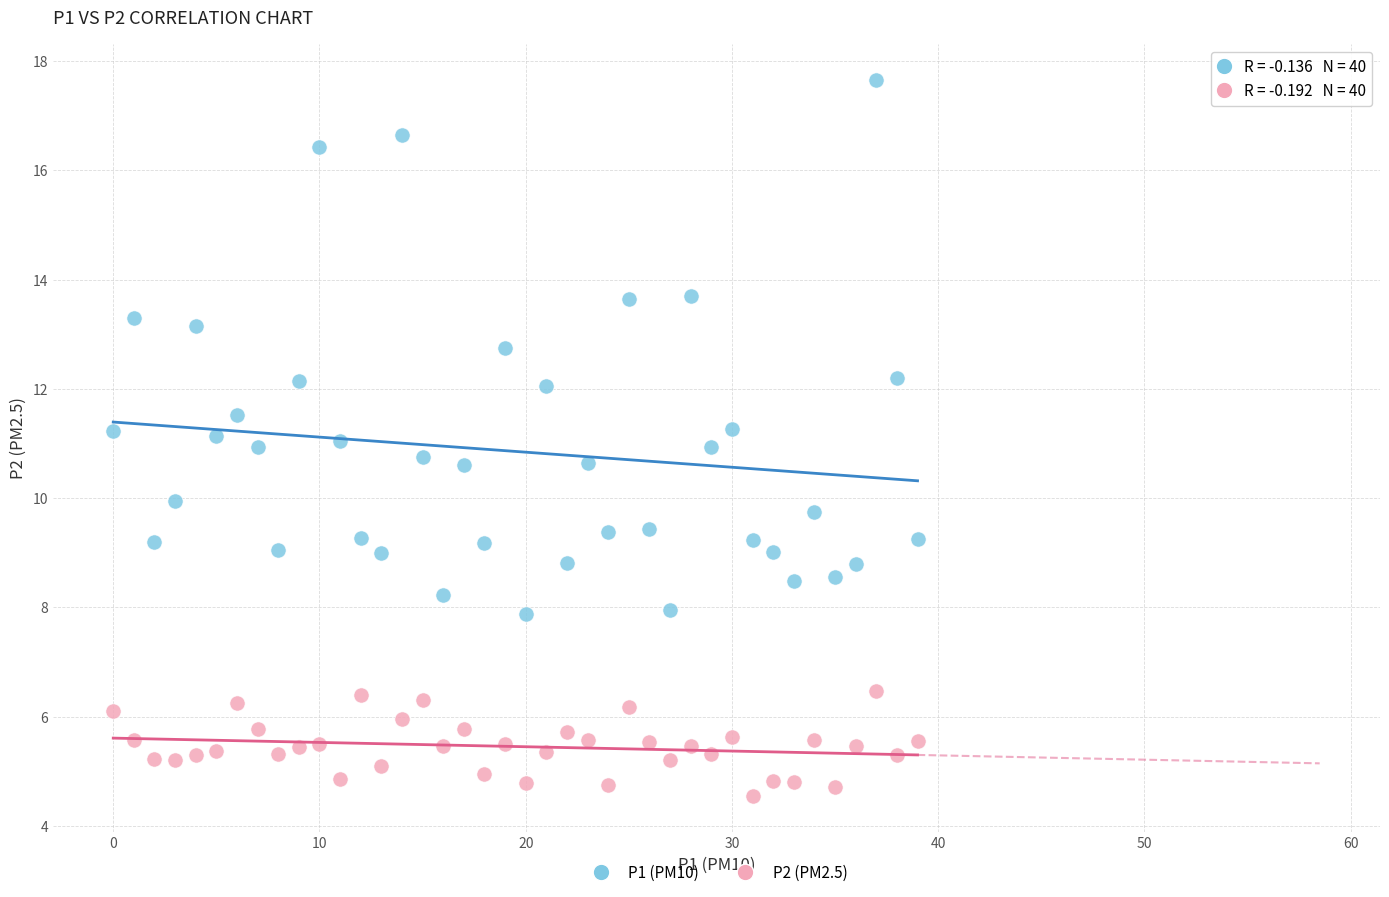

Which series reaches the minimum Y coordinate?

P2 (PM2.5)